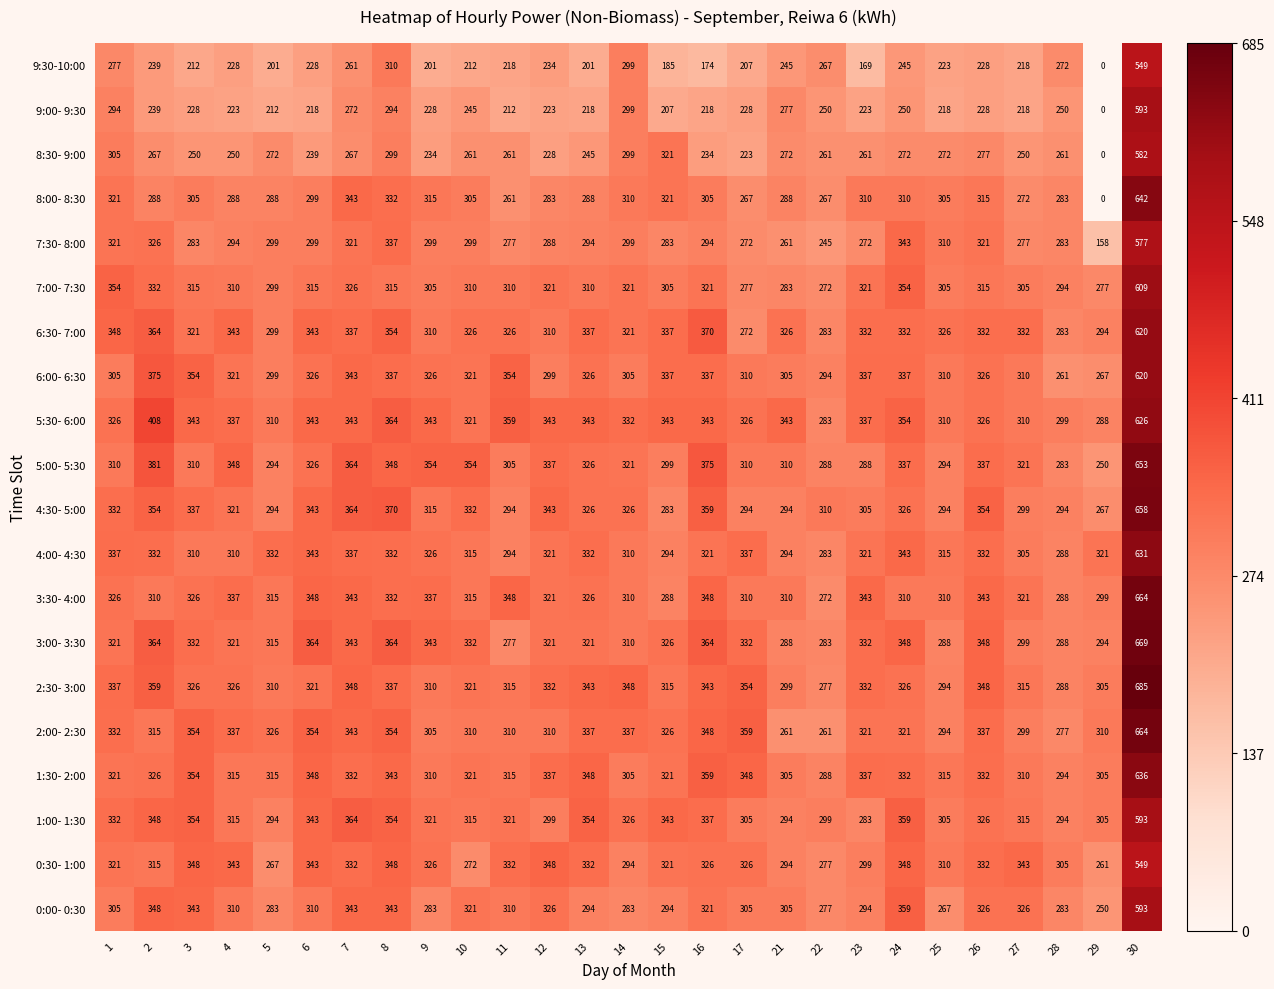

How many series are shown in this chart?

20